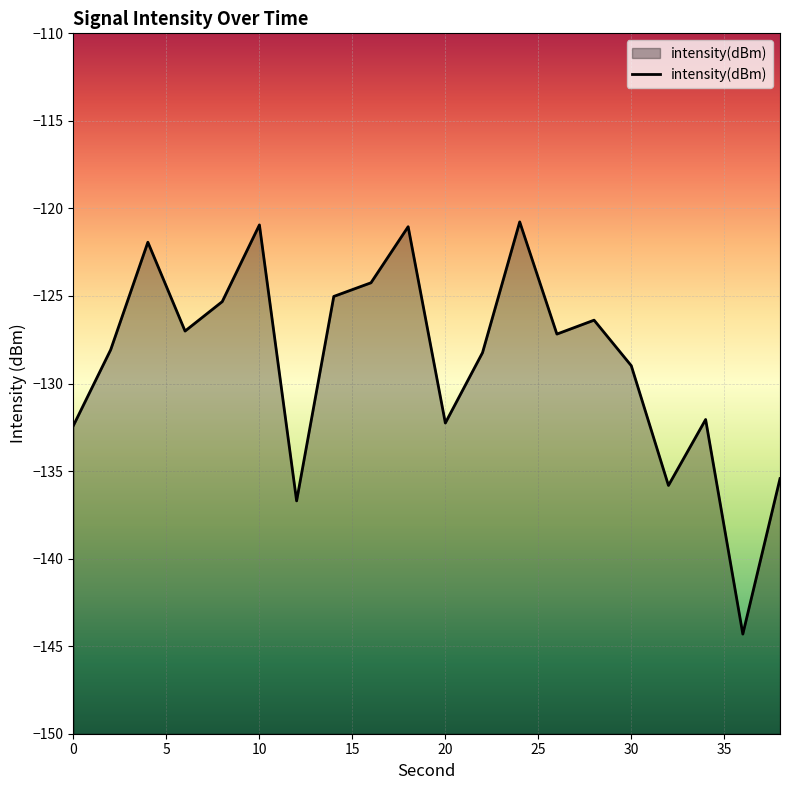

What is the difference between the maximum and minimum values?

23.5